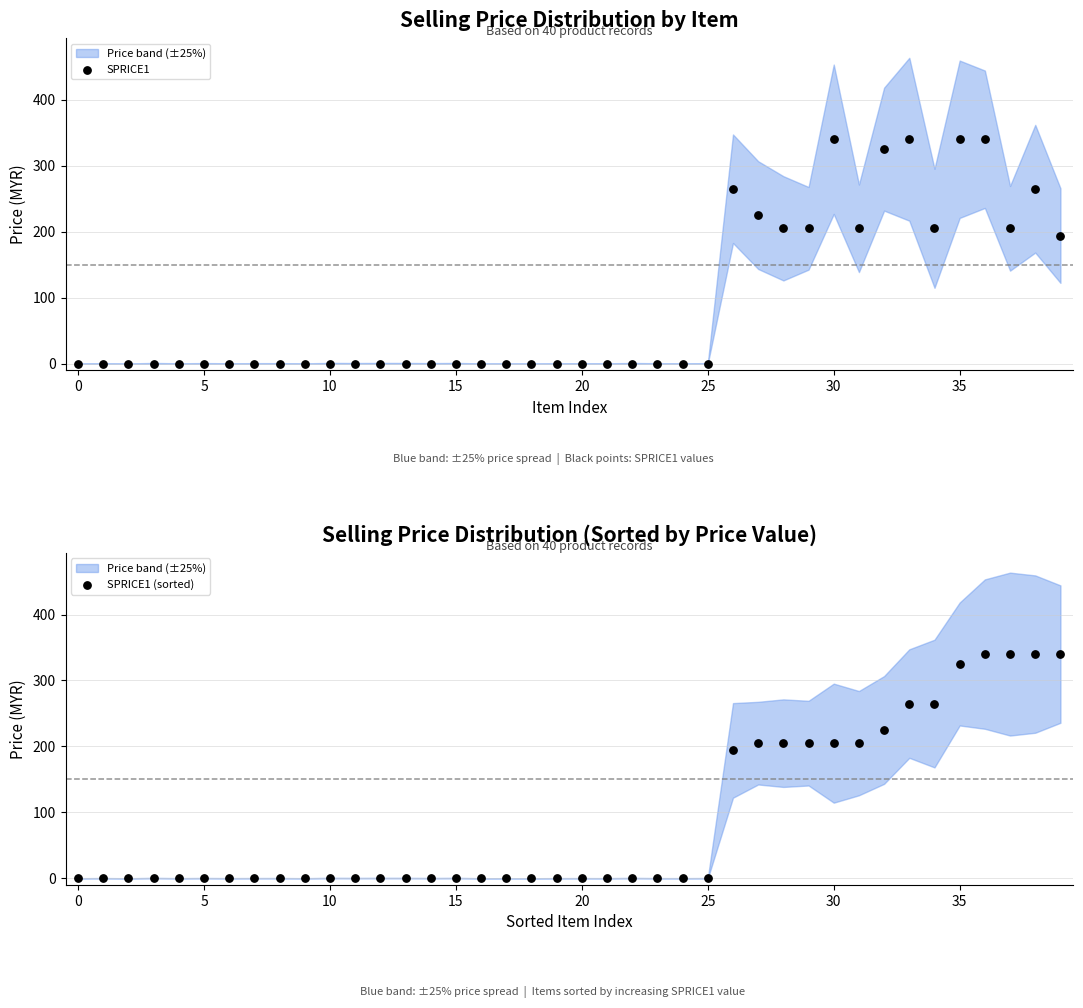

Is the value of SPRICE1 at 18 greater than the value of SPRICE1 (sorted) at 25?

No